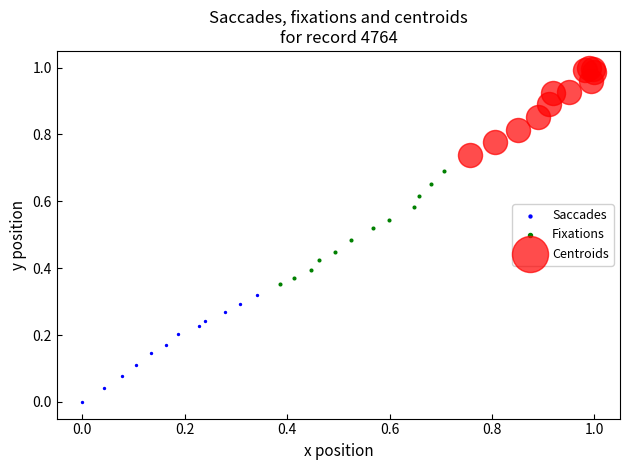

Which series reaches the maximum Y coordinate?

Centroids